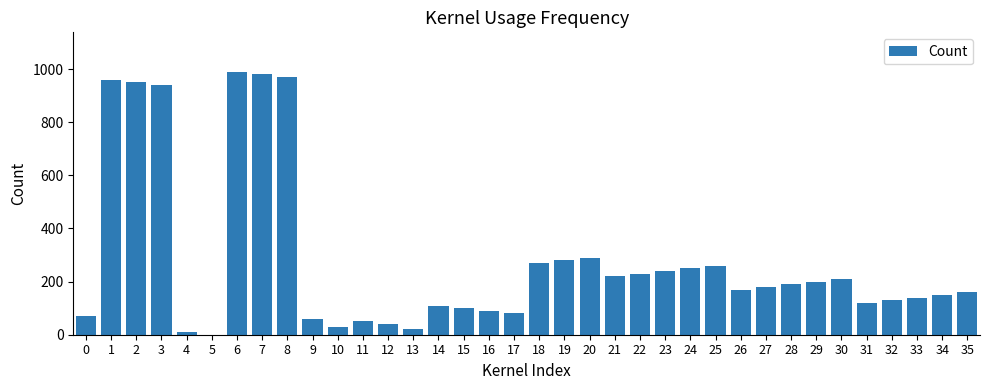

What is the greatest value displayed?

990